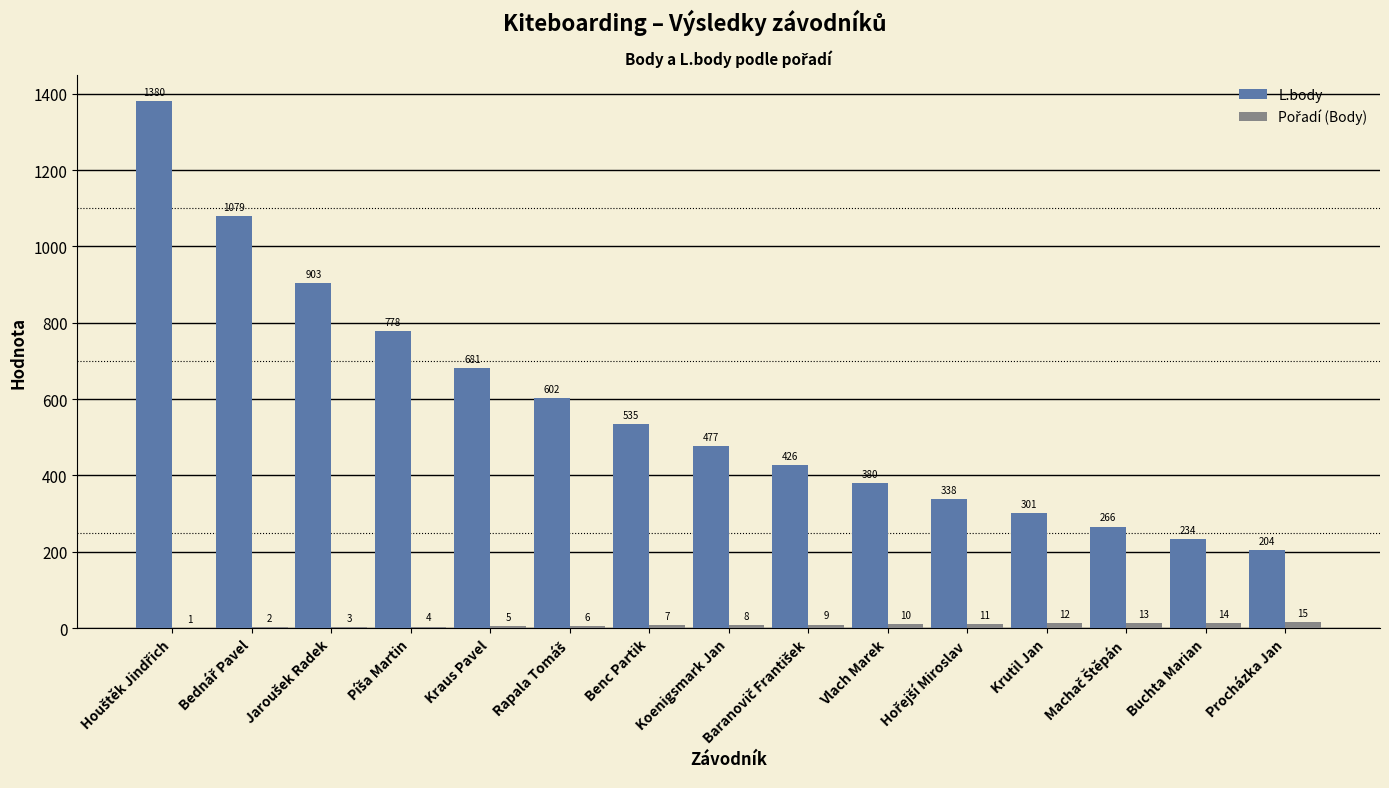

What is the maximum value shown in the chart?

1380